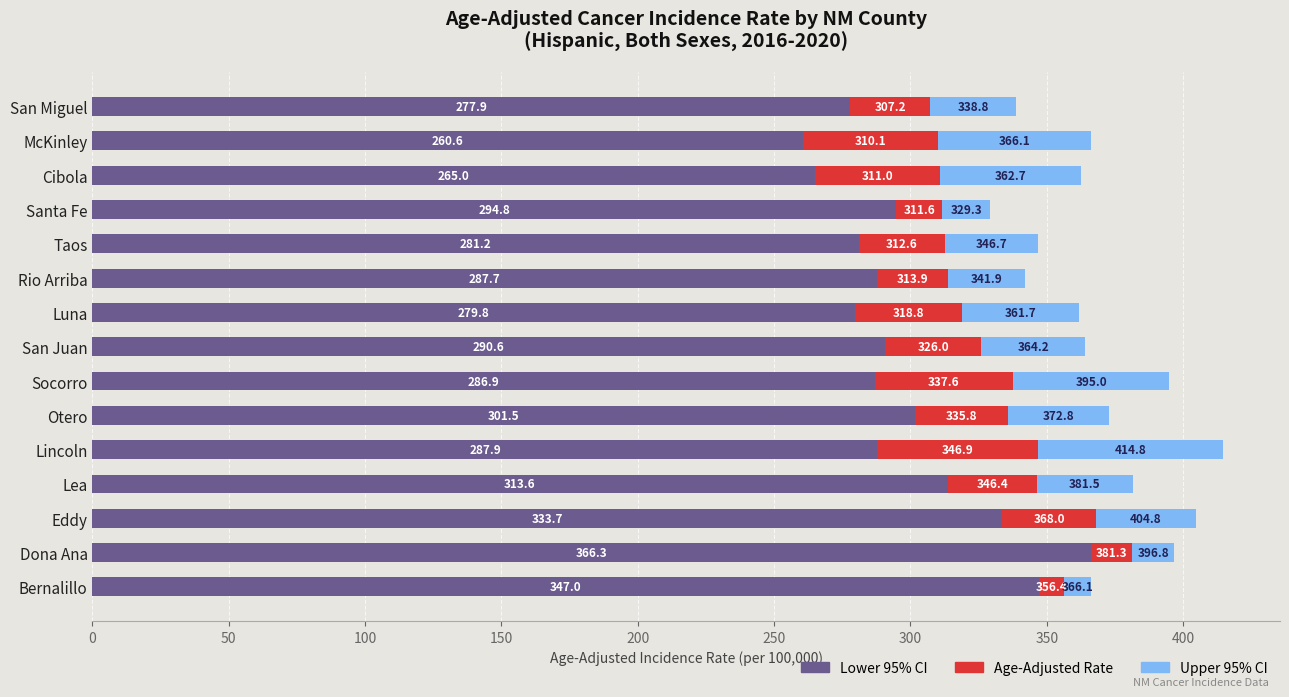

At which category is the sum across all series the highest?

Lincoln